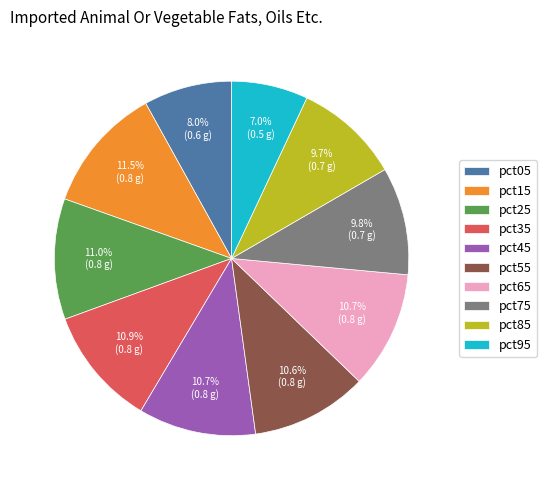

What is the smallest slice in the pie chart?

pct95